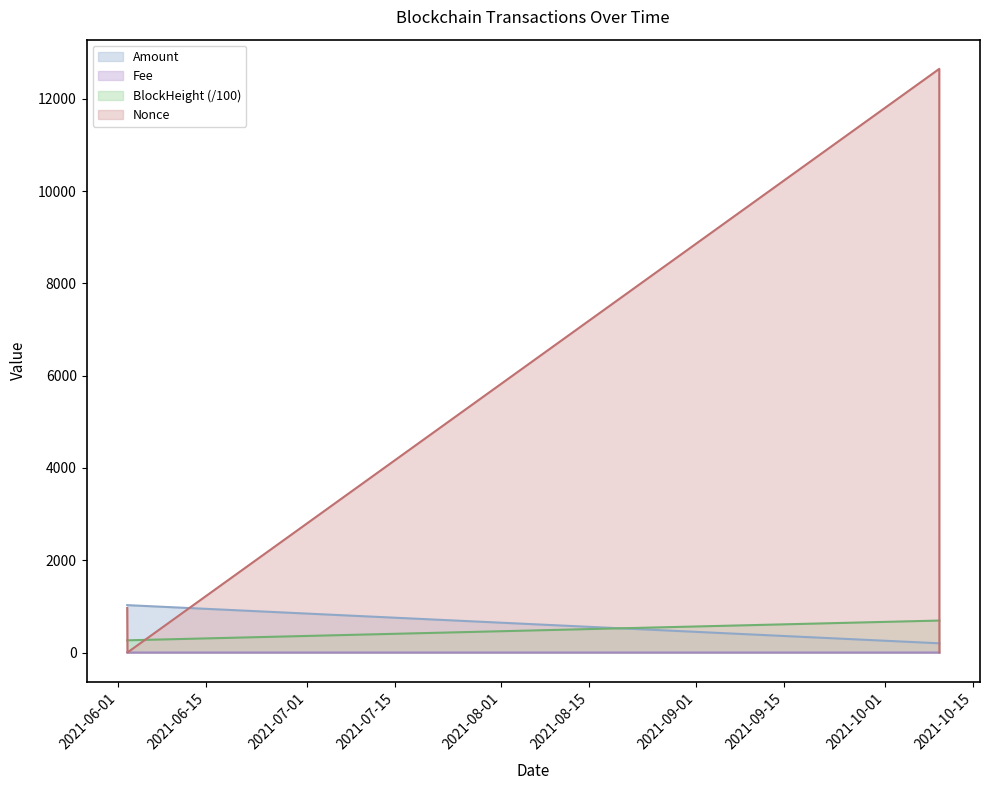

Which series has the widest spread of values?

Nonce